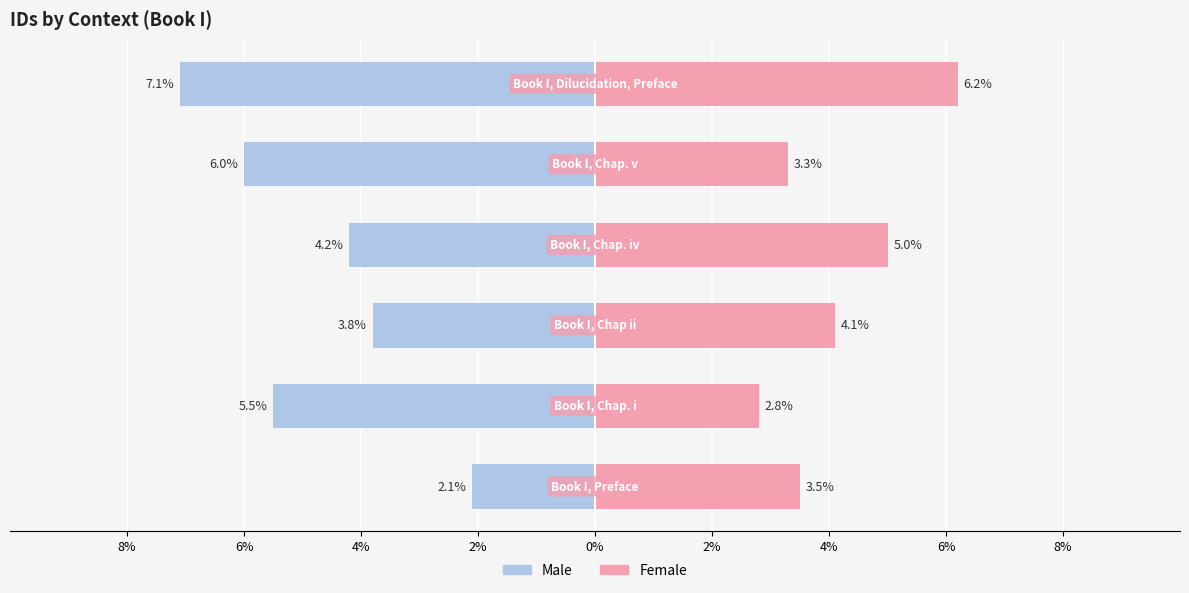

How many bars are there in total?

12